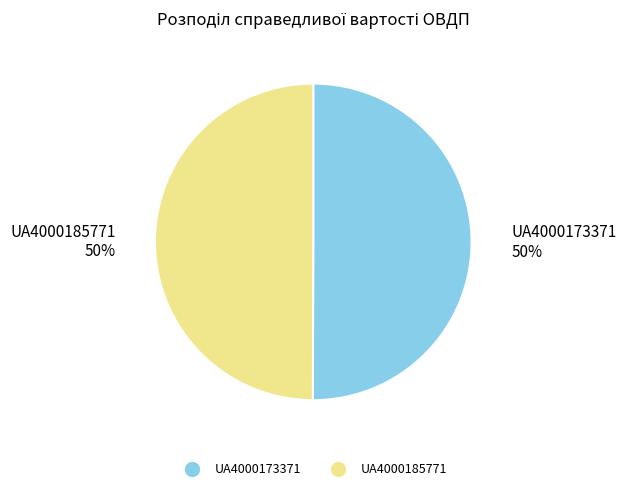

To the nearest percent, what portion does UA4000185771 represent?

50%